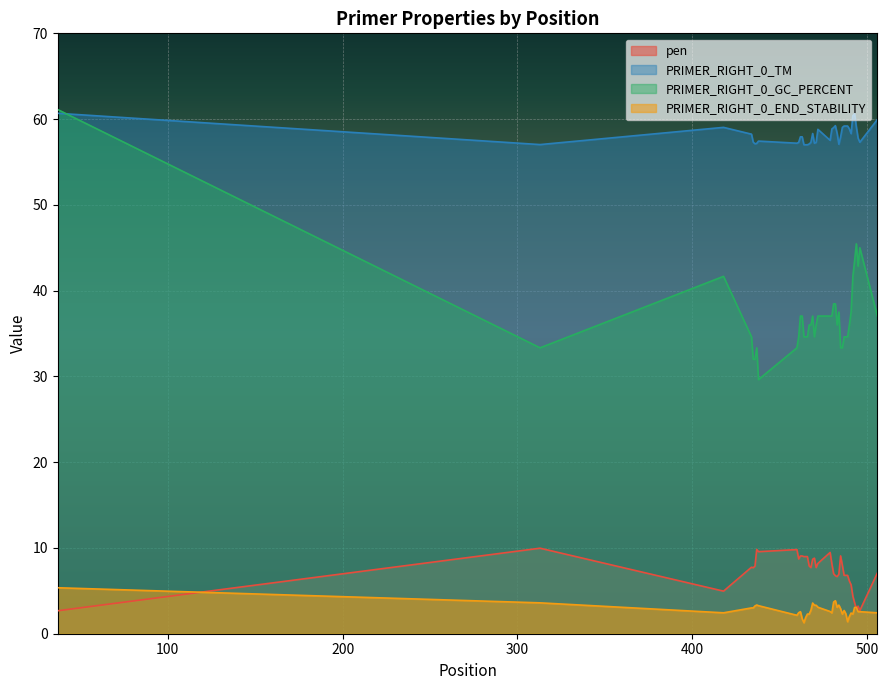

At how many categories does at least one series exceed 48?

40